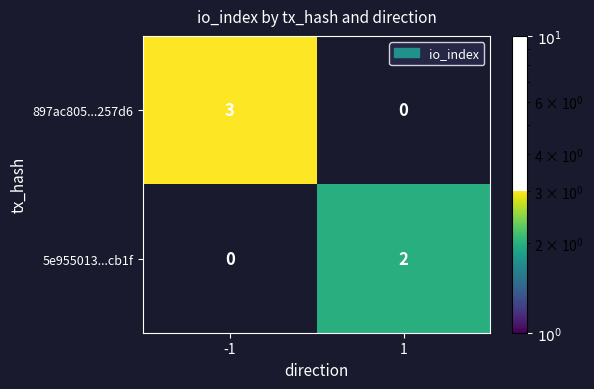

Is it true that 5e955013...cb1f equals -1 at -1?

False